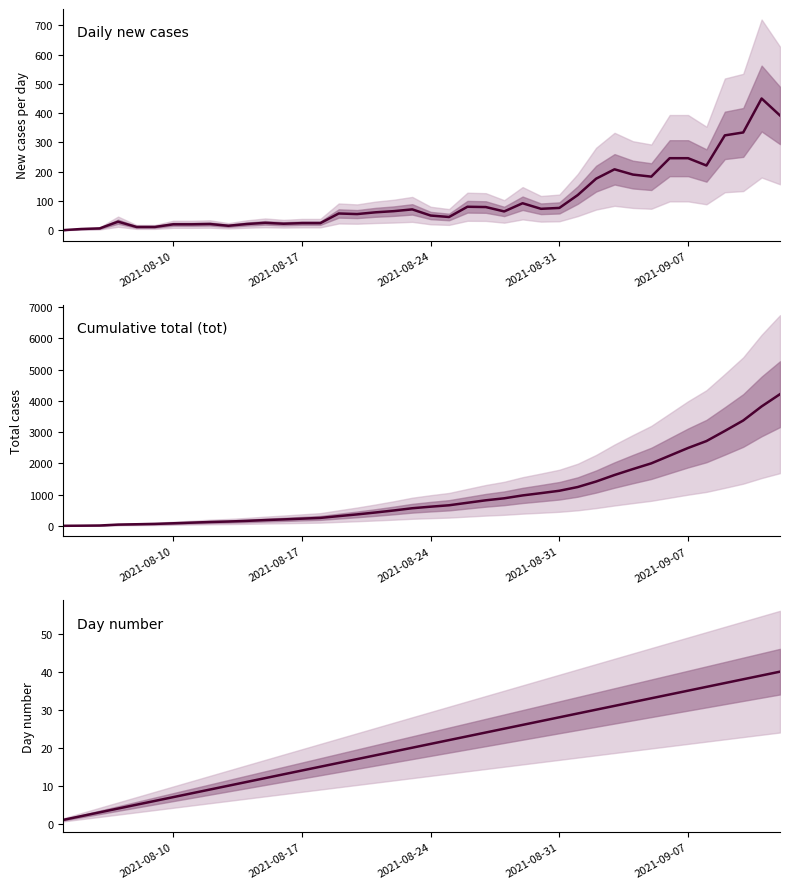

What is the value of the 25th point from the left?

25